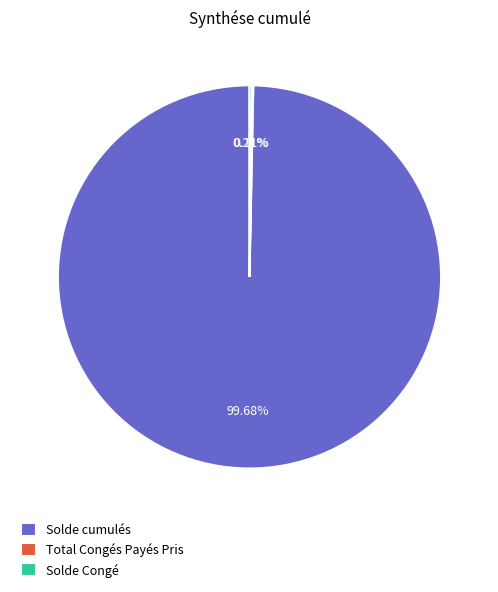

To the nearest percent, what portion does Solde cumulés represent?

100%